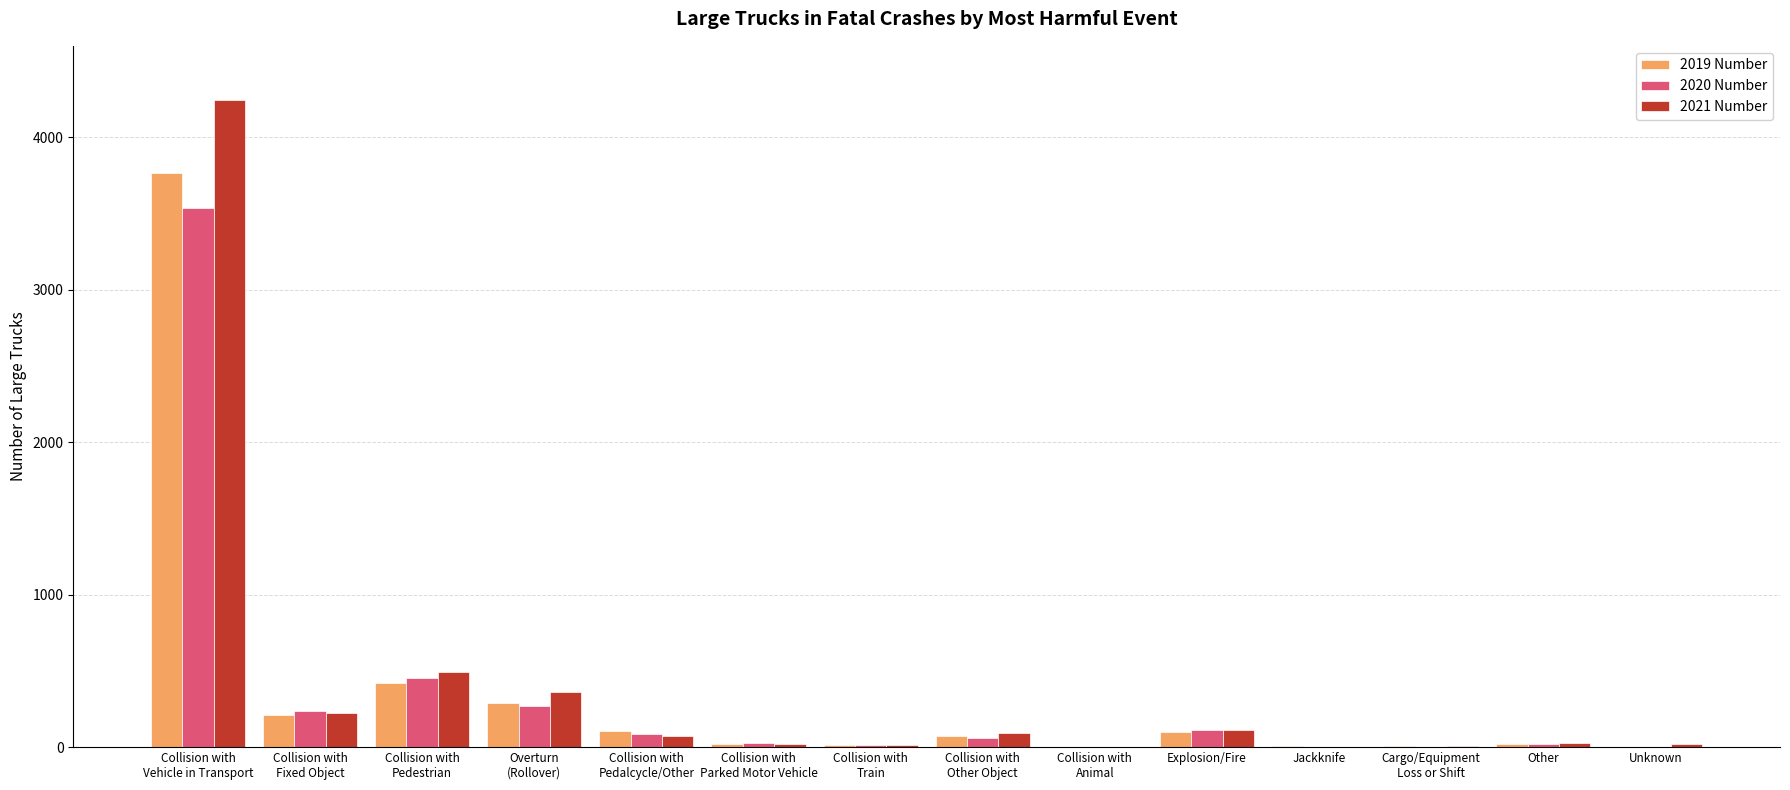

What is the sum of all 2021 Number values?

5700